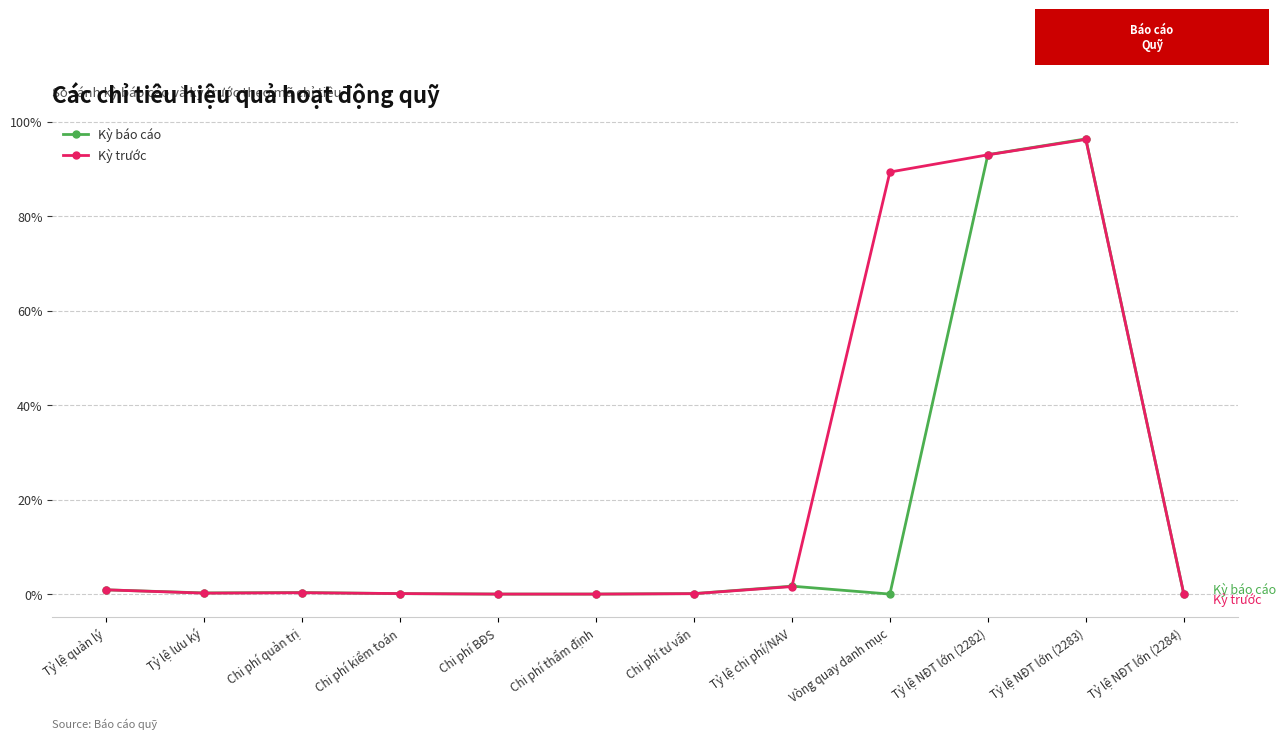

What are all the series names shown in the legend?

Kỳ báo cáo, Kỳ trước